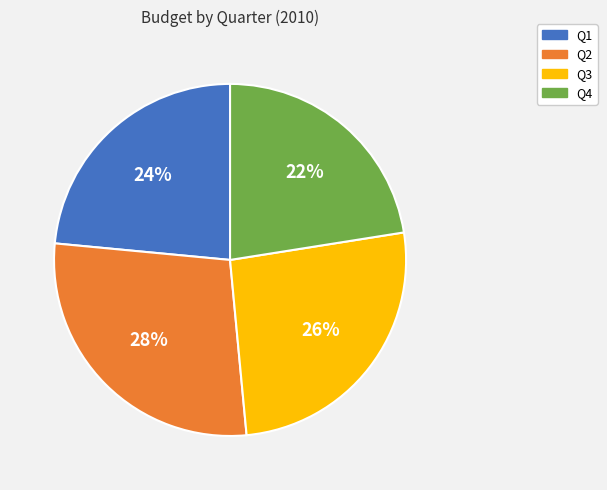

How many slices are in this pie chart?

4